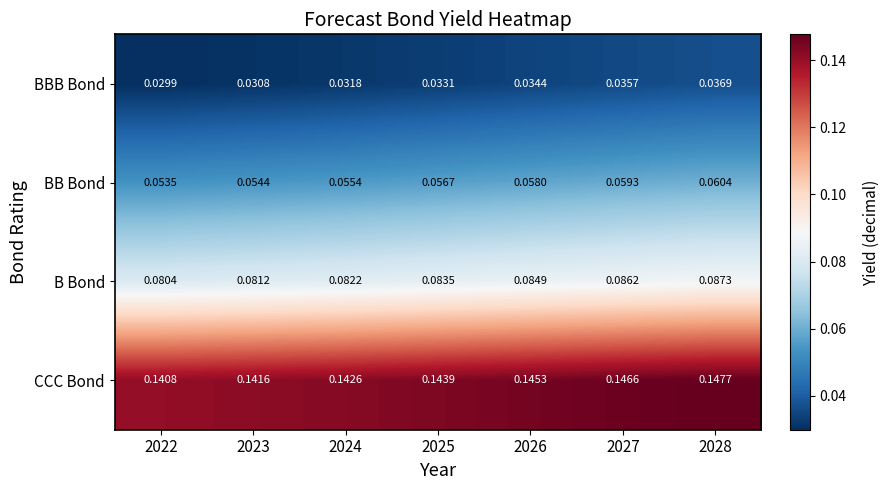

Which series has the widest spread of values?

BBB Bond